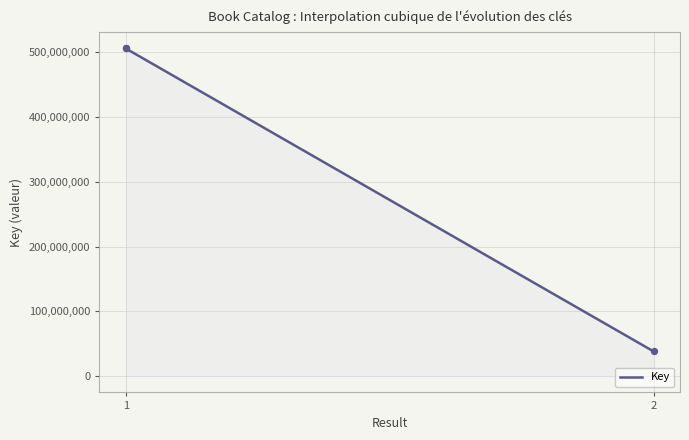

What is the minimum value shown in the chart?

38015996.0